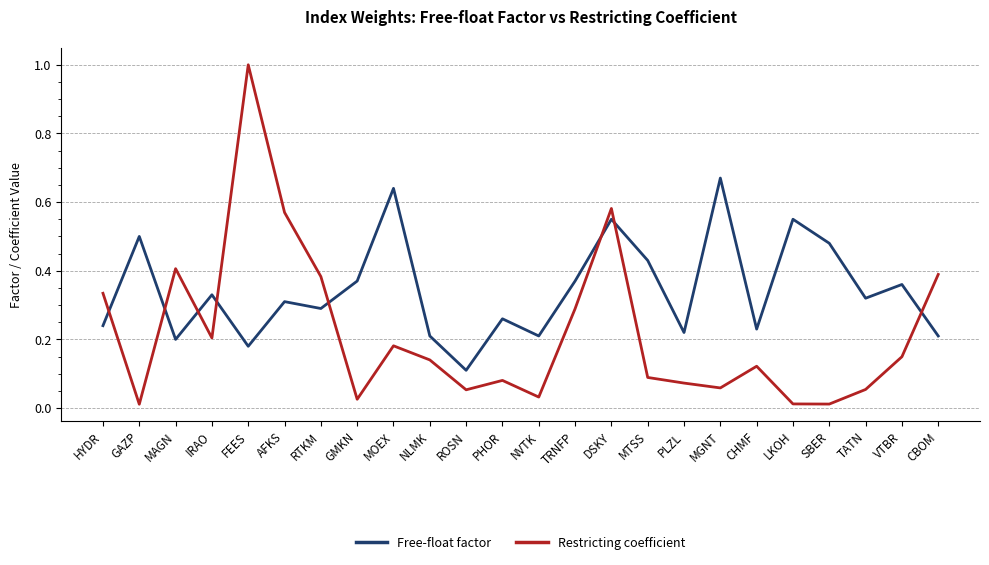

List the series in order of their overall mean, lowest first.

Restricting coefficient, Free-float factor